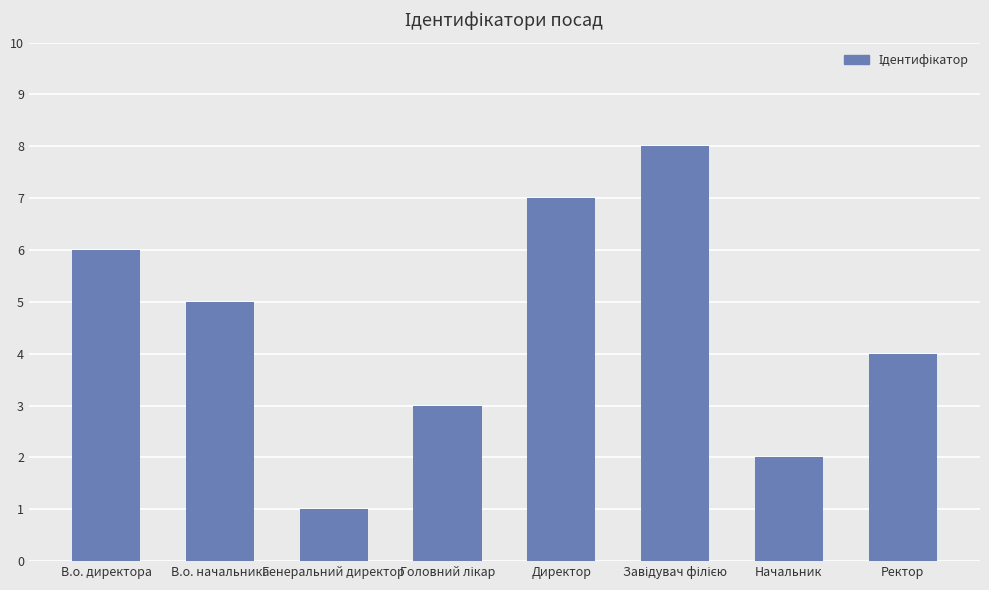

At which label does the data first exceed 5?

В.о. директора